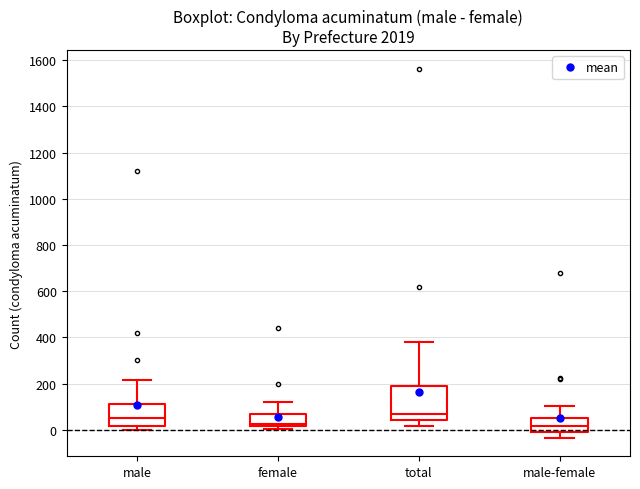

Reading left to right, transcribe this box plot: for each box, give where its median line is, the range the box spans, and where its two whiskers end, as read against the y-axis. The values are not printed on the chart, so give them approximately, as read against the axis.

male: median 60, box 20 to 120, whiskers 0 to 220
female: median 20 (just above the box's lower edge), box 20 to 60, whiskers 0 to 120
total: median 60, box 40 to 180, whiskers 20 to 380
male-female: median 20, box 0 to 60, whiskers -40 to 100